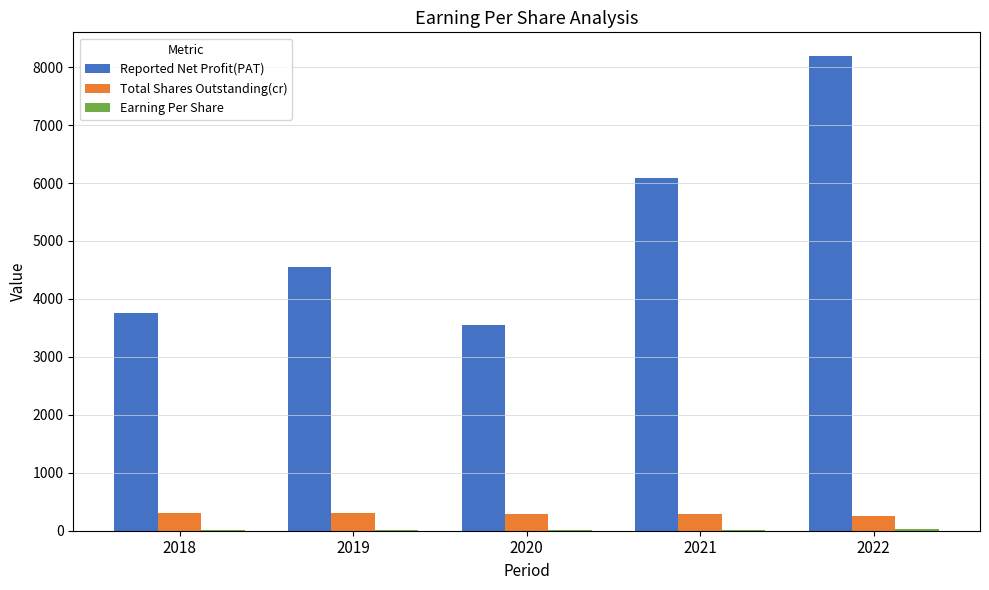

What is the sum of all Total Shares Outstanding(cr) values?

1458.9